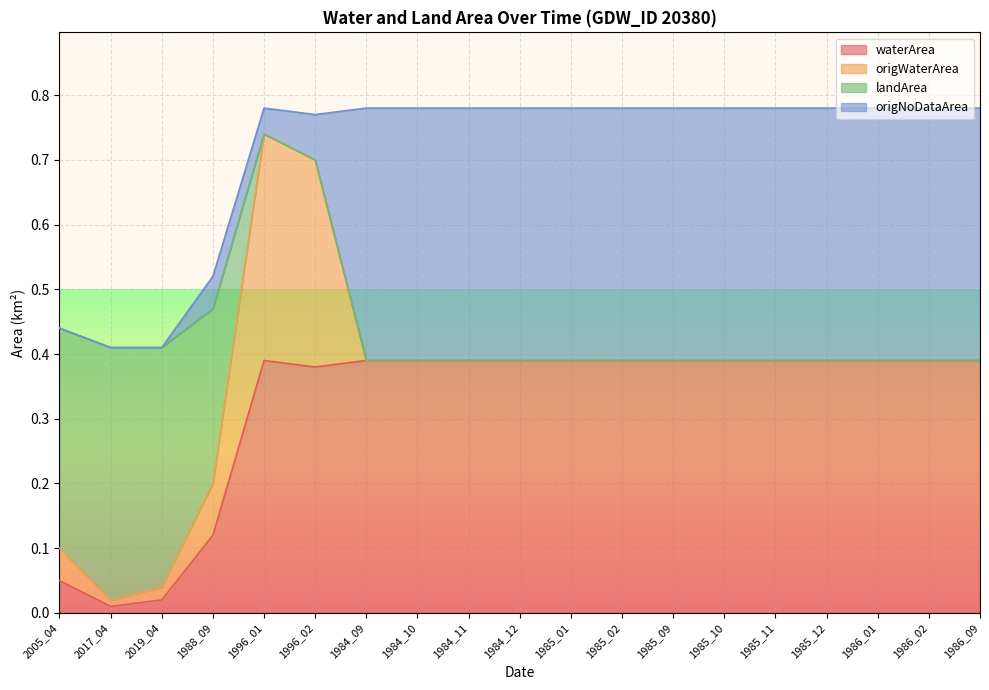

The value of origWaterArea at 1986_01 is 0.1. True or false?

False